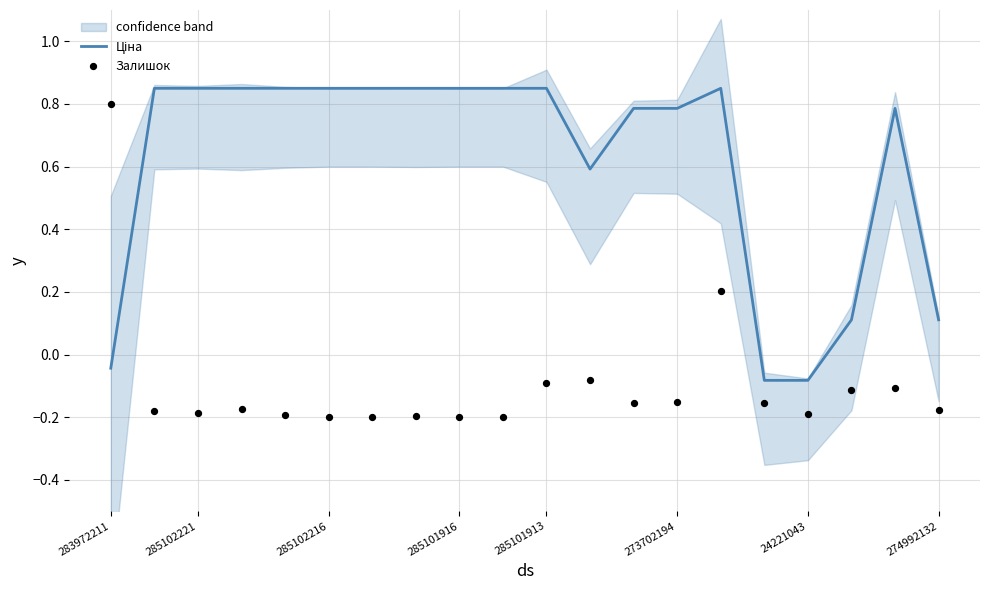

Which series has the largest total across all categories?

Ціна